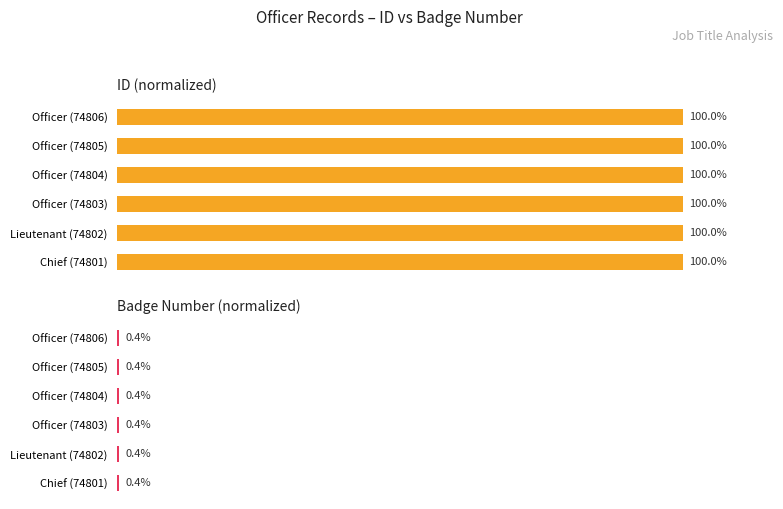

Which series has the largest range (max minus min)?

badge number